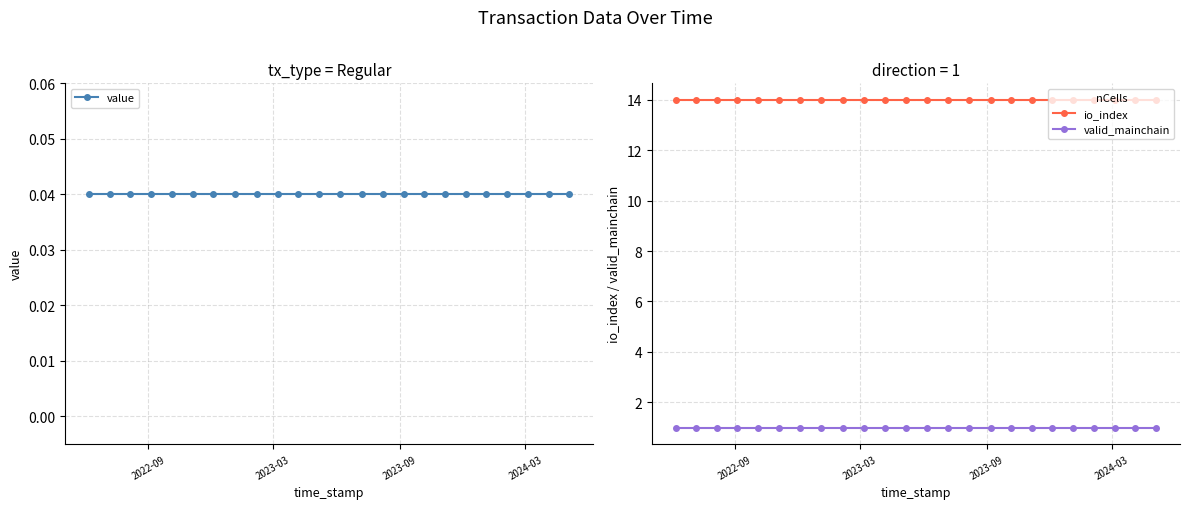

True or false: valid_mainchain and io_index intersect in this chart.

False